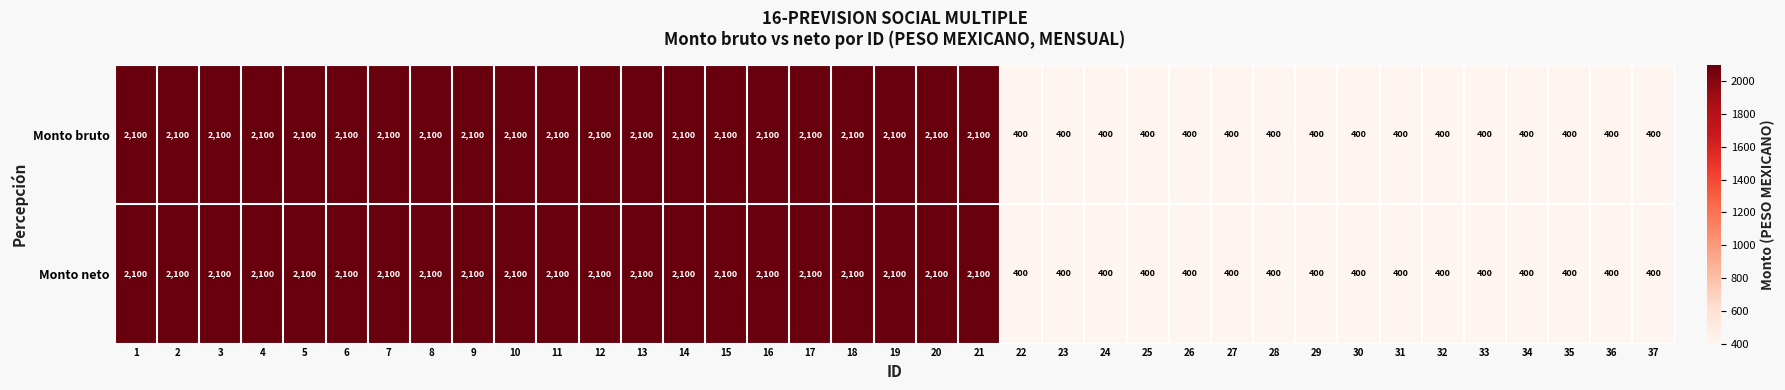

True or false: Monto bruto has a value of 400 at 33.

True